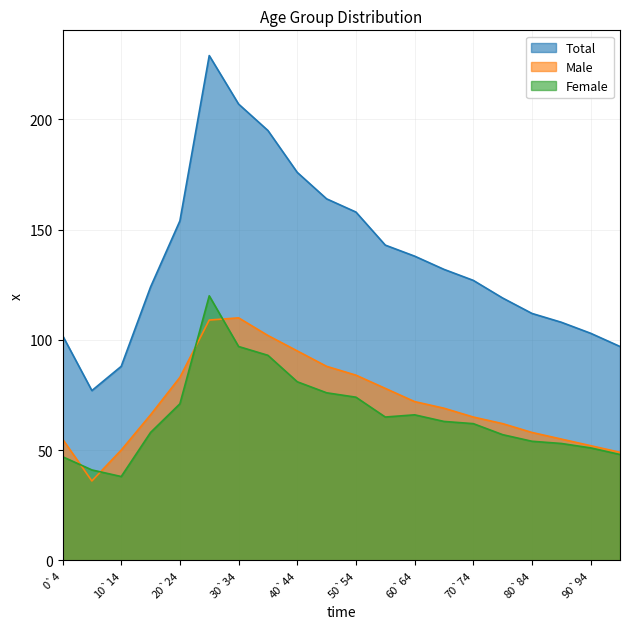

Which has a higher value, 25`29 or 65`69?

25`29